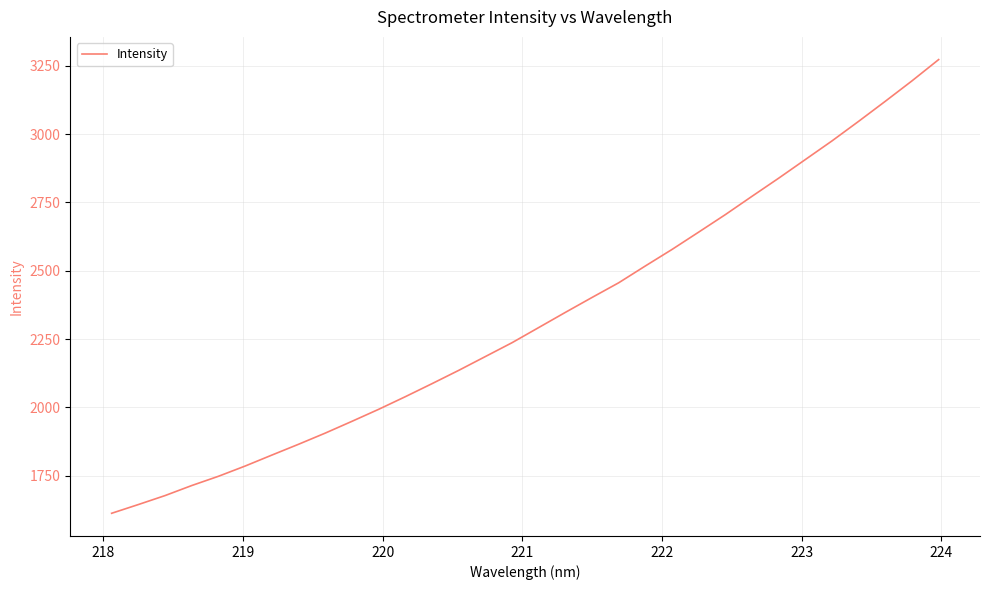

What is the maximum value shown in the chart?

3272.9